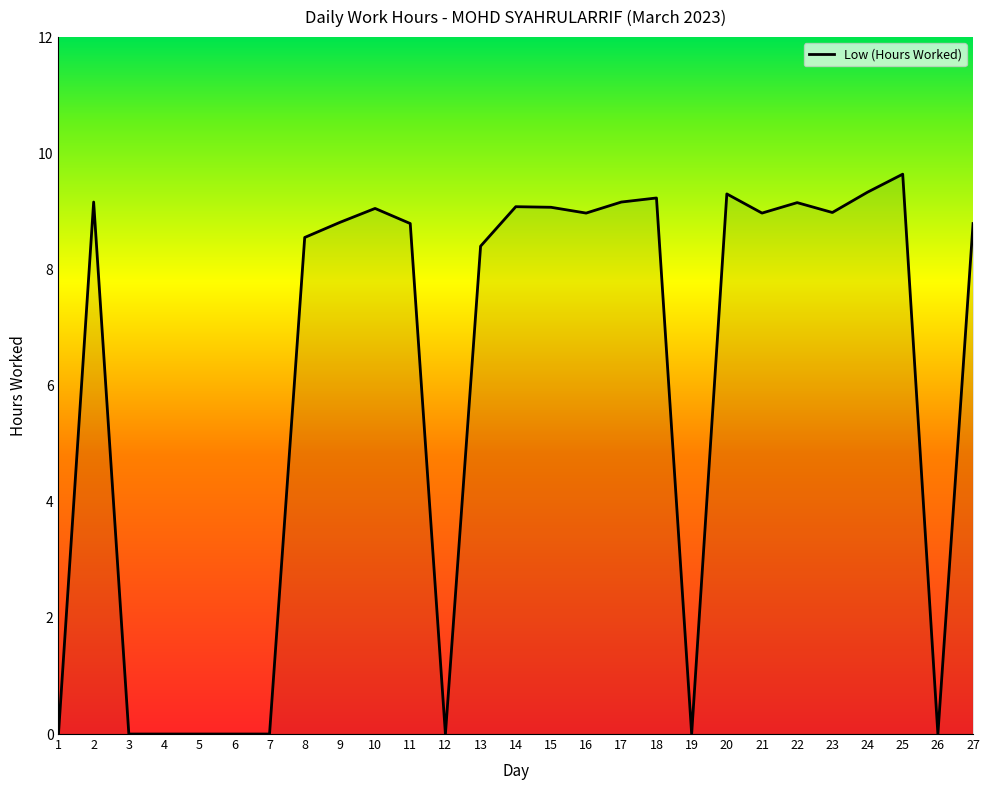

True or false: there are more than 2 points higher than both neighbors.

True